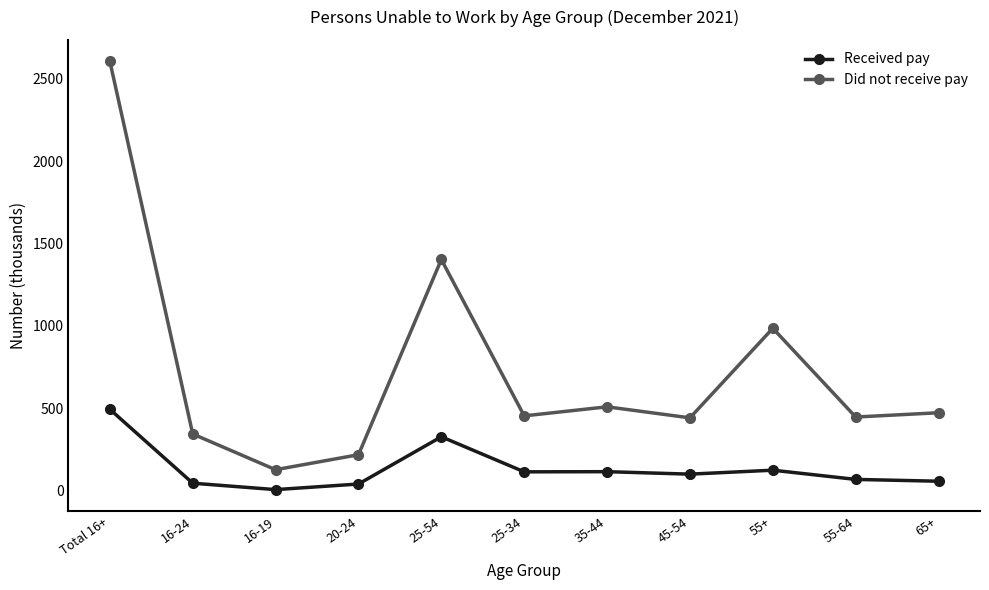

True or false: Did not receive pay and Received pay intersect in this chart.

False